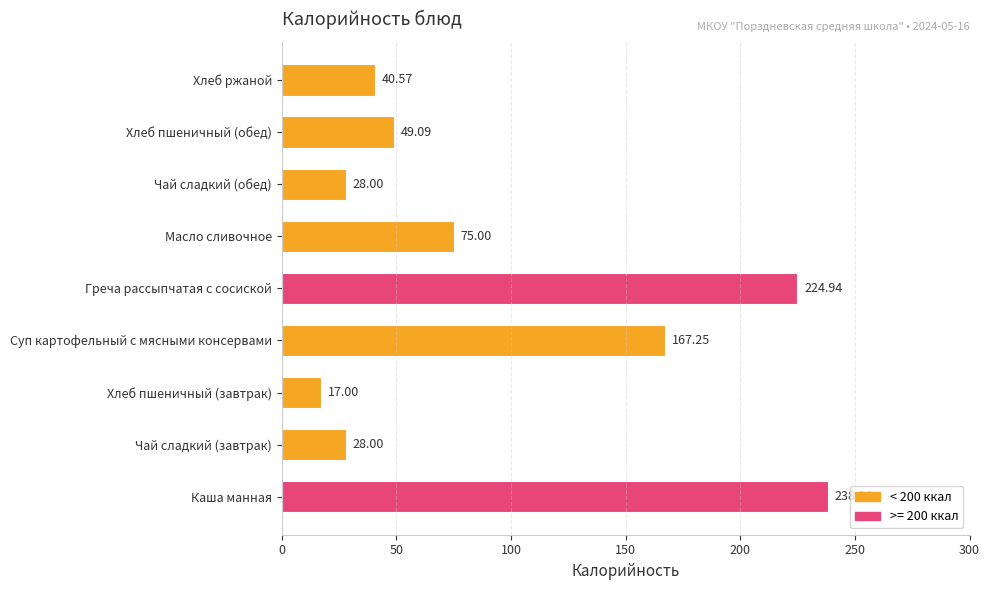

Which has a higher value, Хлеб ржаной or Чай сладкий (завтрак)?

Хлеб ржаной